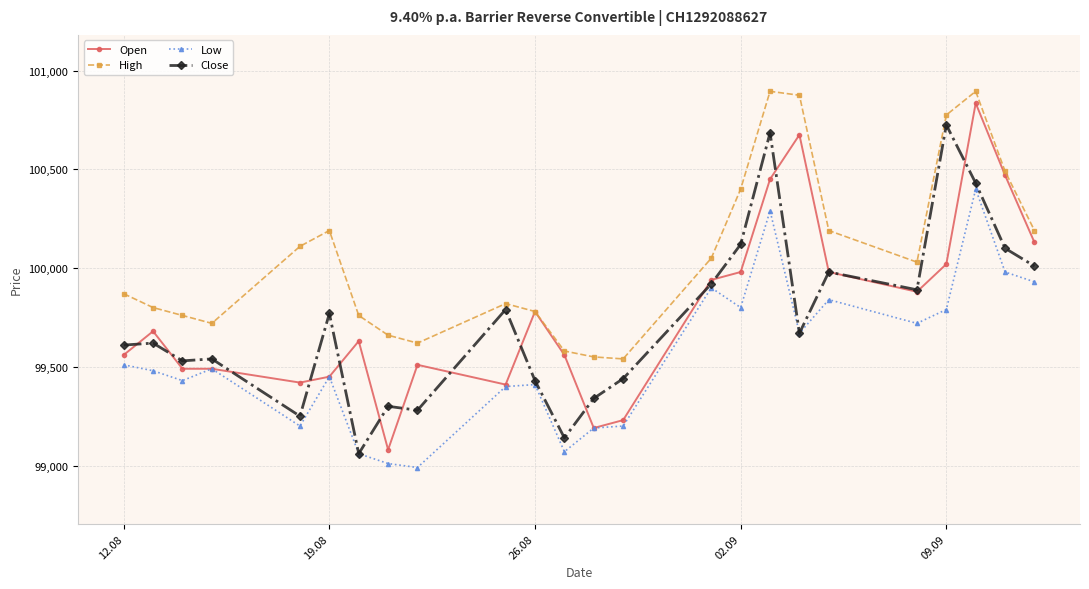

Reading left to right, extract all data points from this chart.

Open: 99560	99680	99490	99490	99420	99450	99630	99080	99510	99410	99780	99560	99190	99230	99940	99980	100450	100675	99980	99880	100020	100835	100470	100130
High: 99870	99800	99760	99720	100110	100190	99760	99660	99620	99820	99780	99580	99550	99540	100050	100400	100895	100875	100190	100030	100775	100895	100490	100190
Low: 99510	99480	99430	99490	99200	99450	99060	99010	98990	99400	99410	99070	99190	99200	99900	99800	100290	99670	99840	99720	99790	100400	99980	99930
Close: 99610	99620	99530	99540	99250	99770	99060	99300	99280	99790	99430	99140	99340	99440	99920	100120	100685	99670	99980	99890	100725	100430	100100	100010